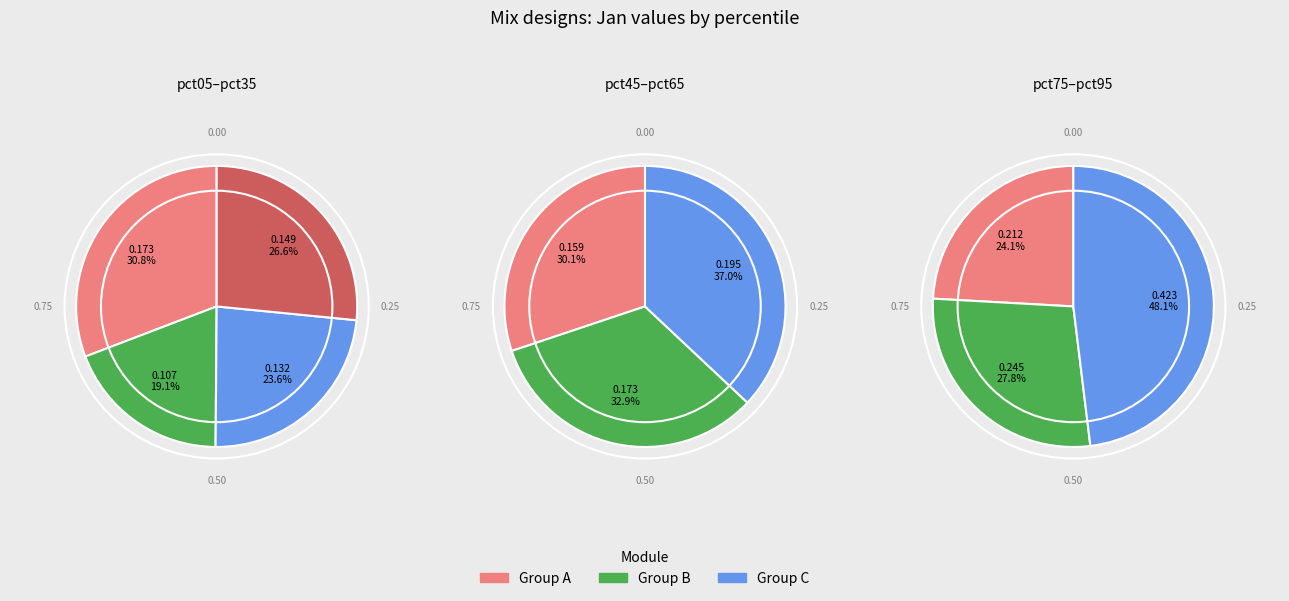

How many slices are in this pie chart?

10